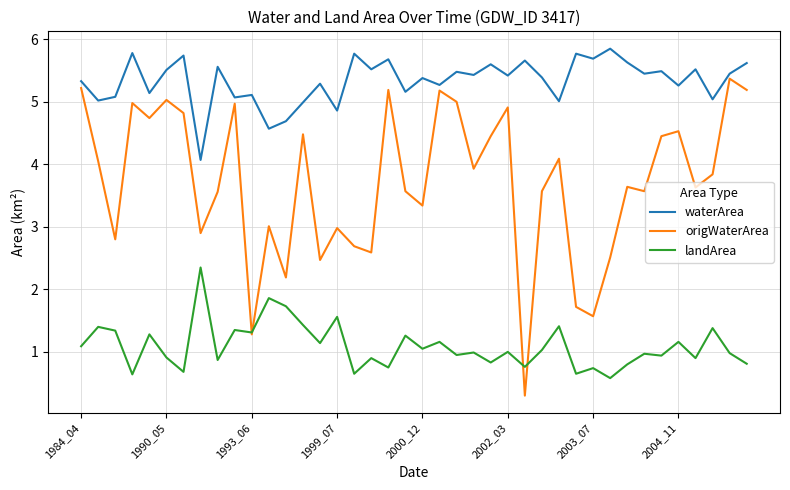

True or false: waterArea and landArea intersect in this chart.

False